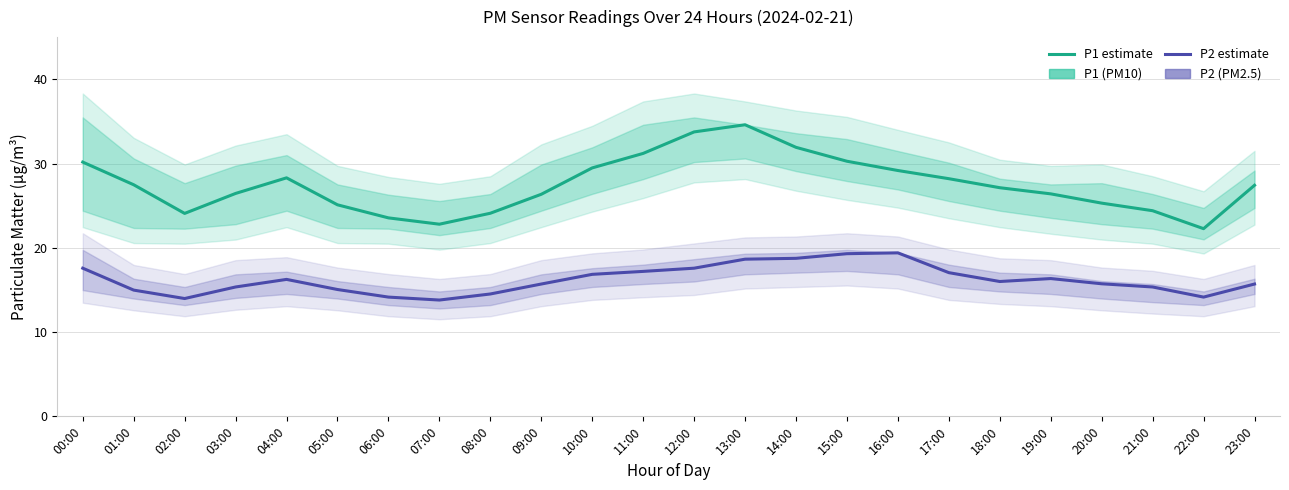

Rank the series by their maximum value, from highest to lowest.

P1, P2